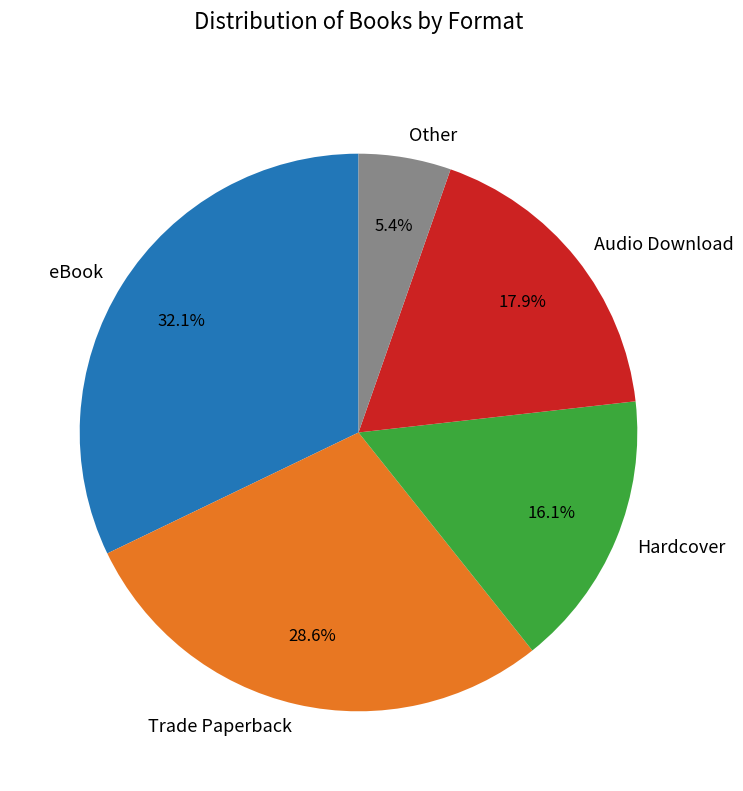

Which category has the biggest portion of the pie?

eBook